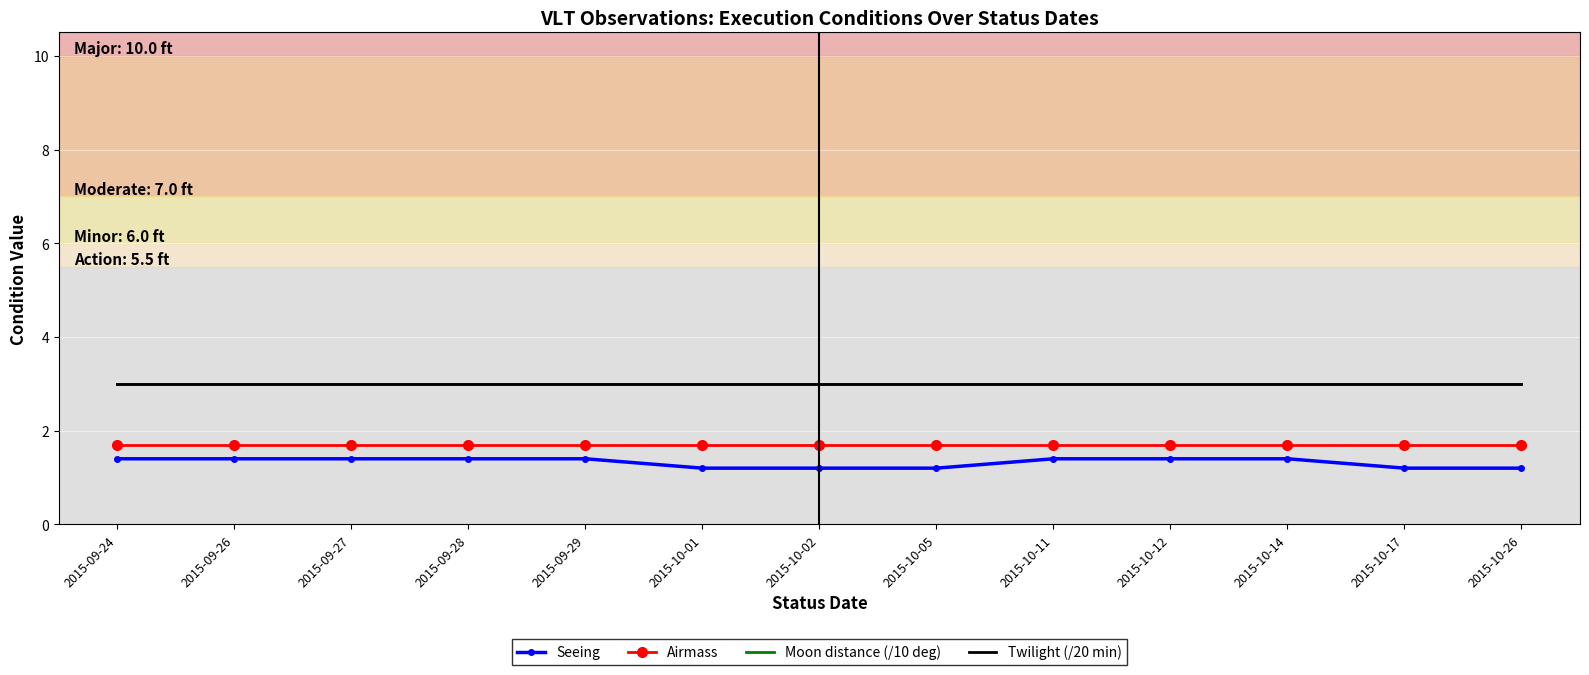

What value does the Twilight (/20 min) series have at 2015-10-14?

3.0